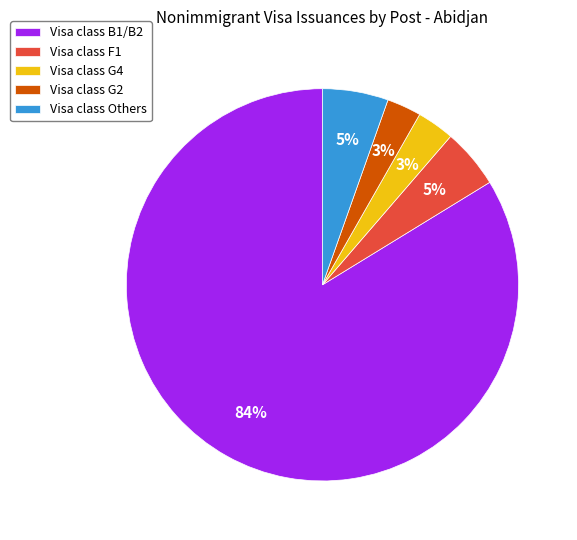

The Visa class Others slice represents 5% of the pie. True or false?

True